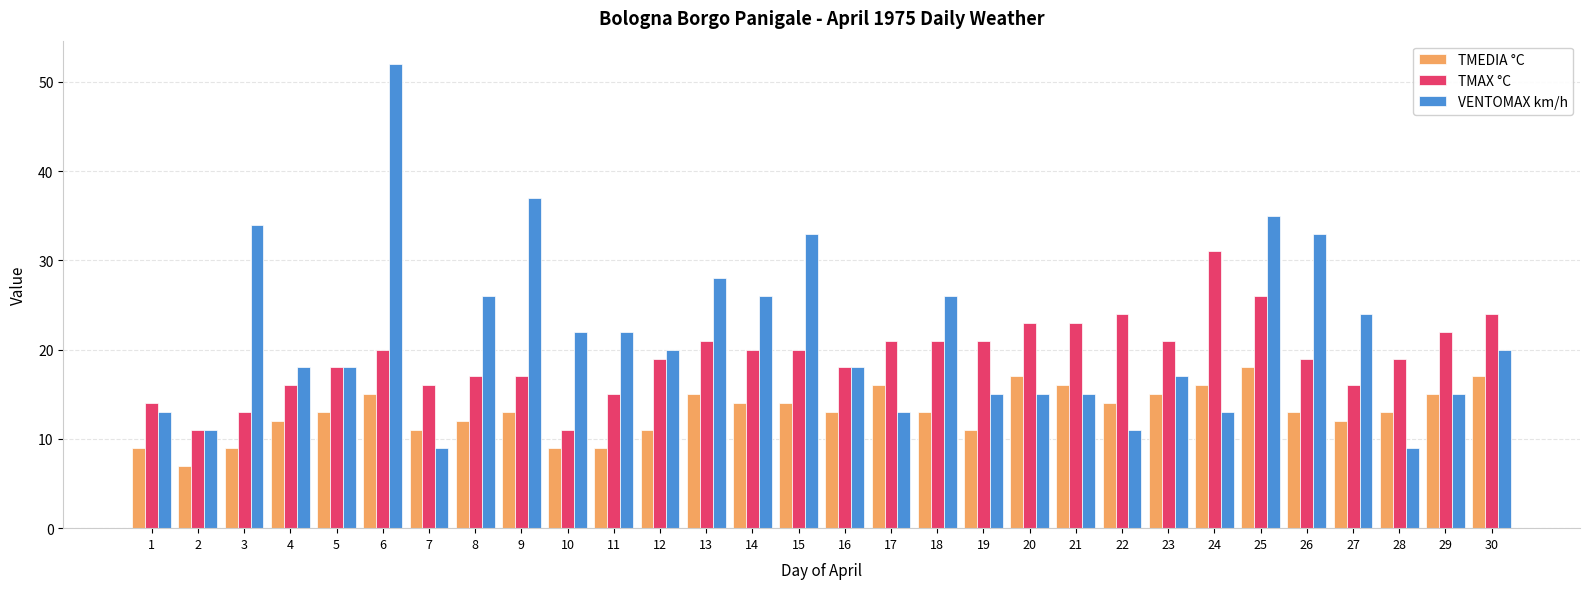

At which label does TMEDIA °C reach its minimum?

2